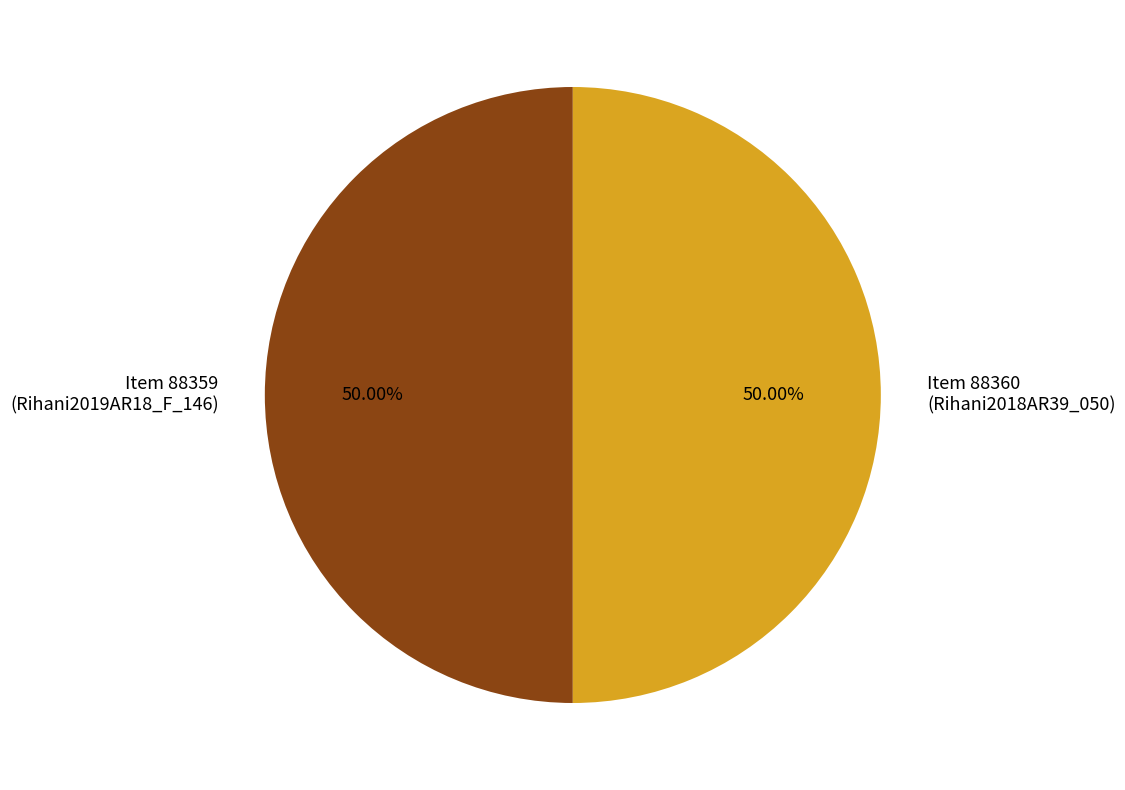

Count the number of slices in the pie.

2